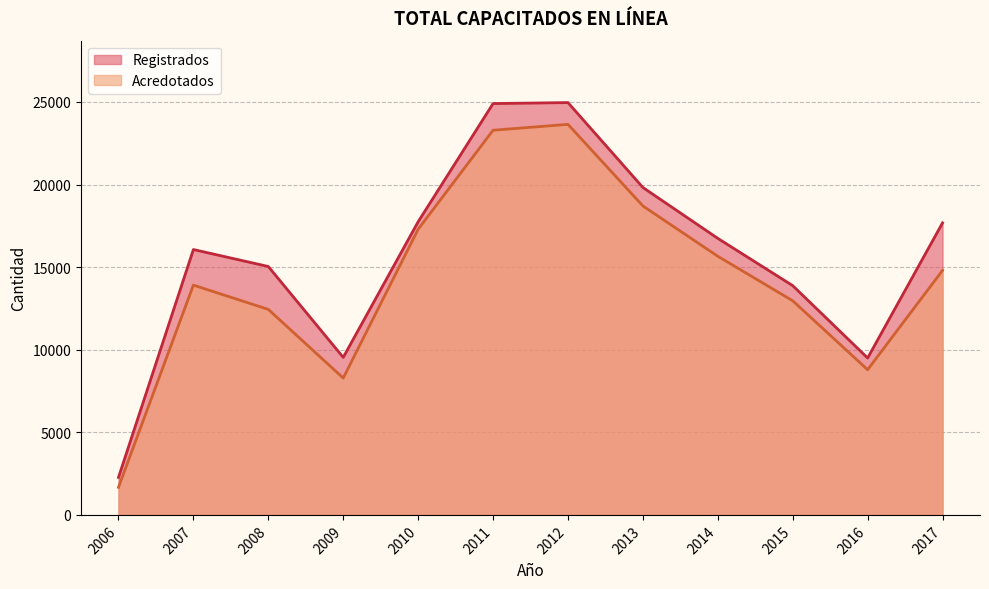

At which label does Registrados reach its minimum?

2006